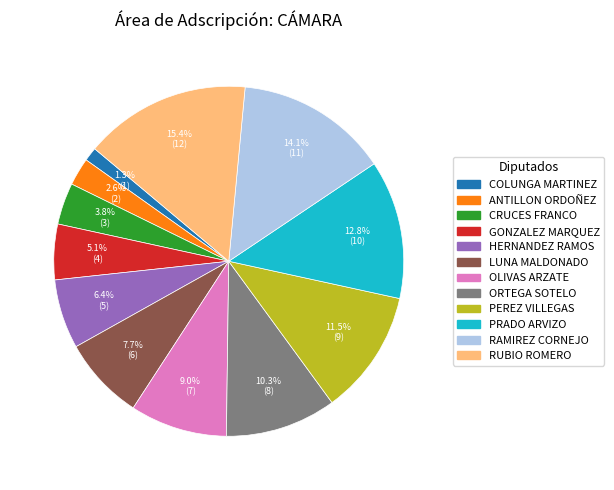

Is there any slice that represents more than half of the pie?

No